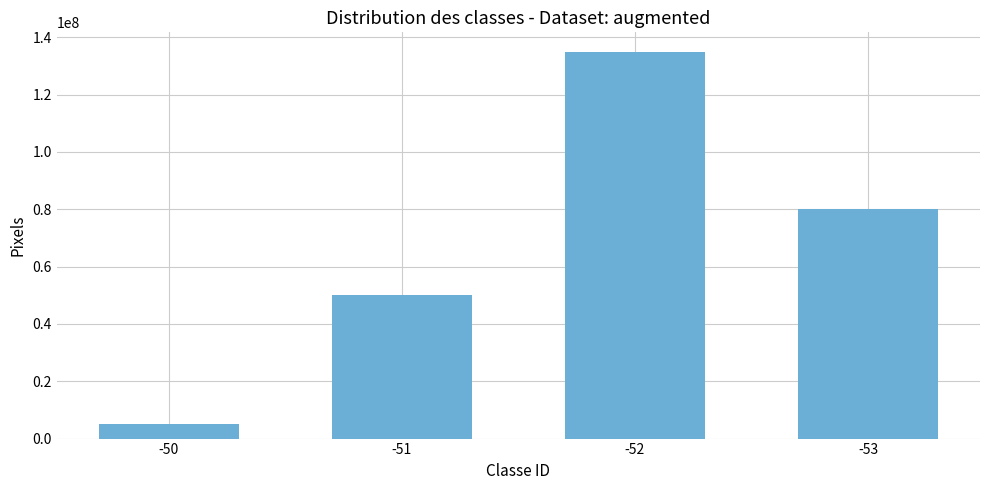

List the labels in order of value, largest first.

-52, -53, -51, -50